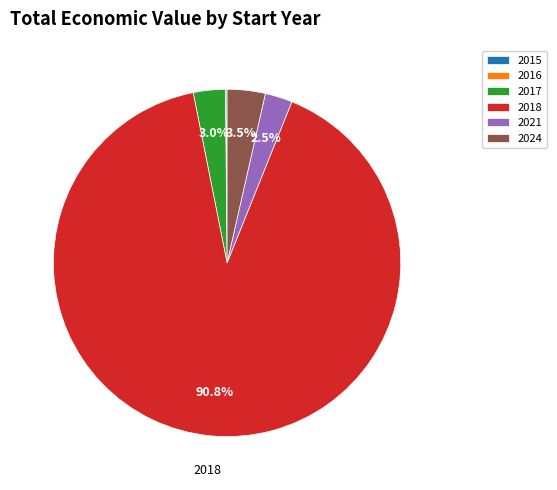

To the nearest percent, what is the combined percentage of 2021 and 2018?

93%